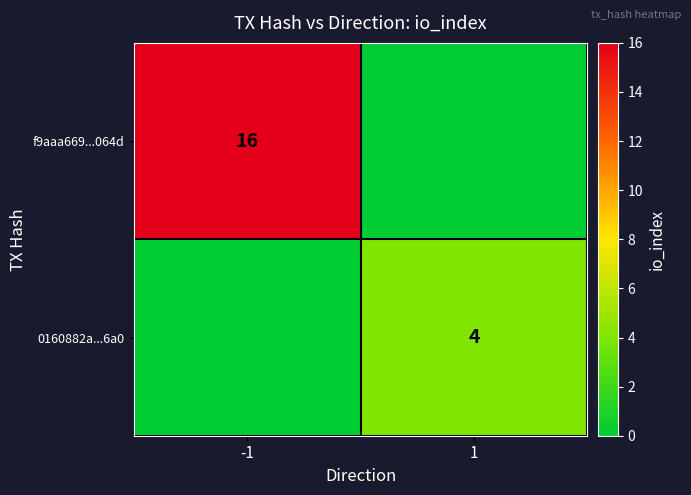

Which category has the highest value across all series?

-1